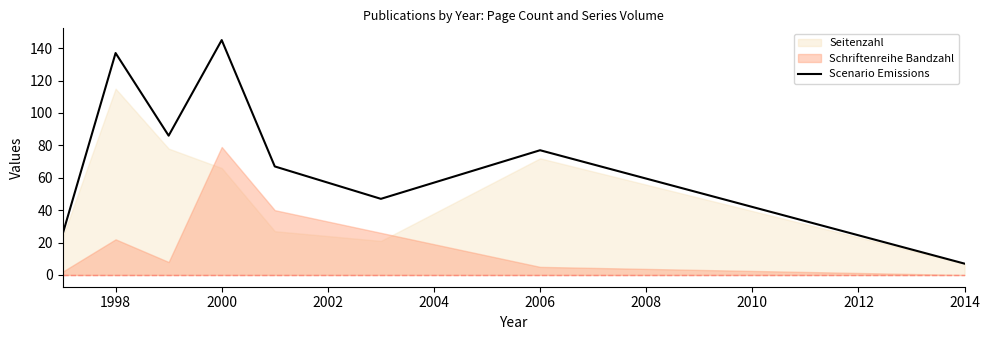

What is the maximum value for Scenario Emissions?

145